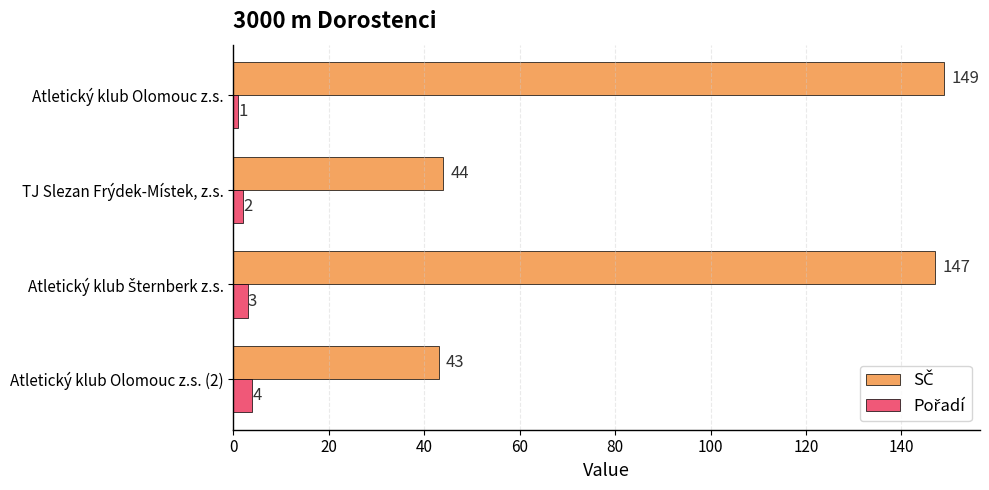

What is the spread (max minus min) of values at Atletický klub Olomouc z.s.?

148